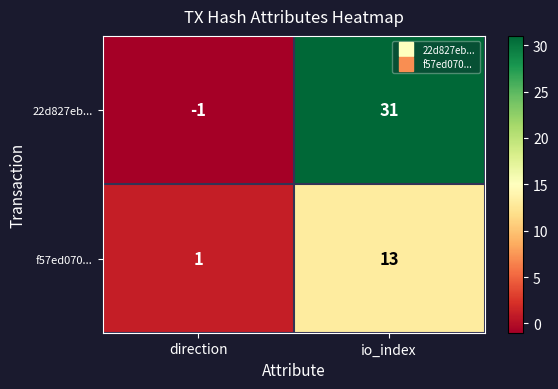

Reading left to right, what are all the values shown in this chart?

22d827eb...: -1	31
f57ed070...: 1	13